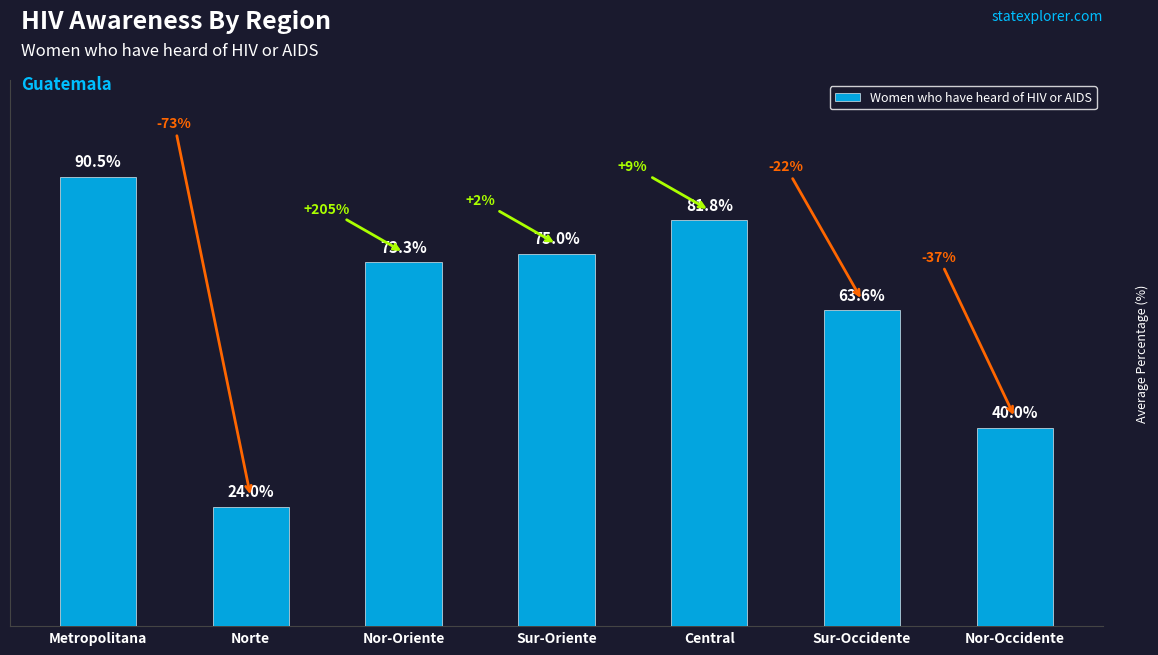

At which category does the chart reach its minimum across all series?

Norte